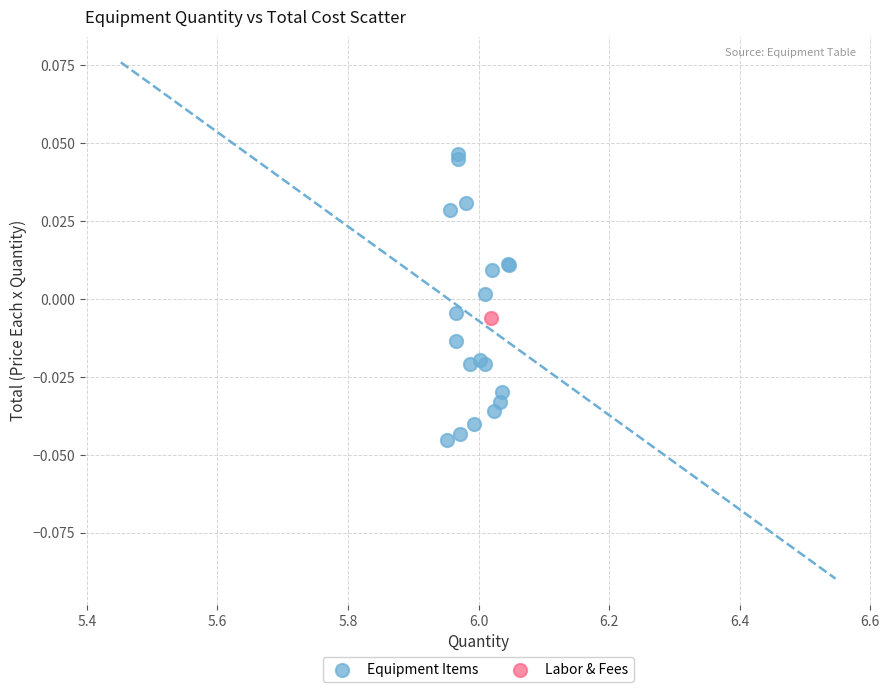

What are all the series names shown in the legend?

Equipment Items, Labor & Fees